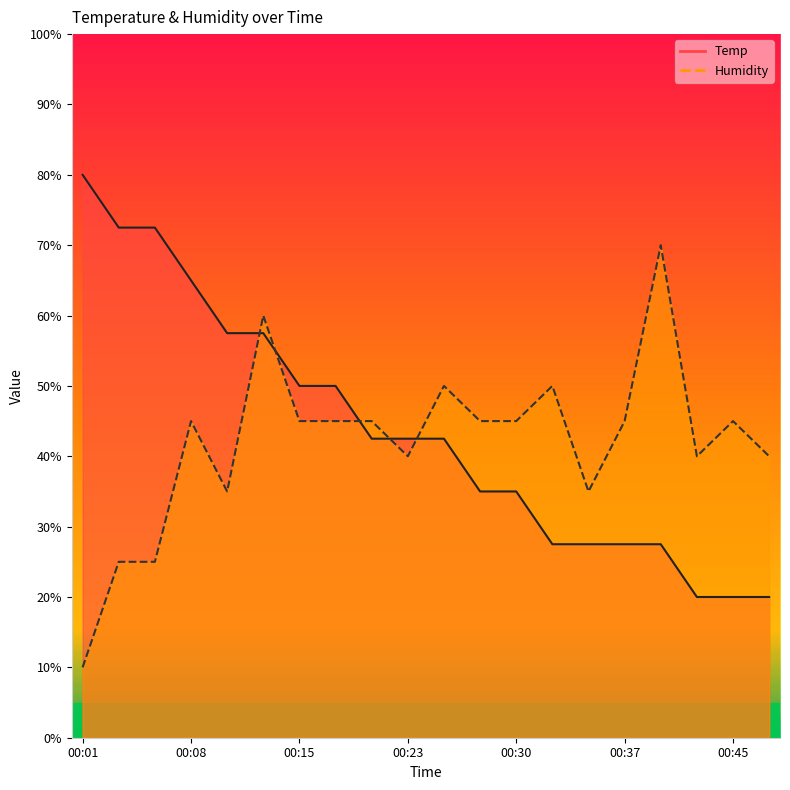

The value of Humidity at 00:27 is 45.0. True or false?

True